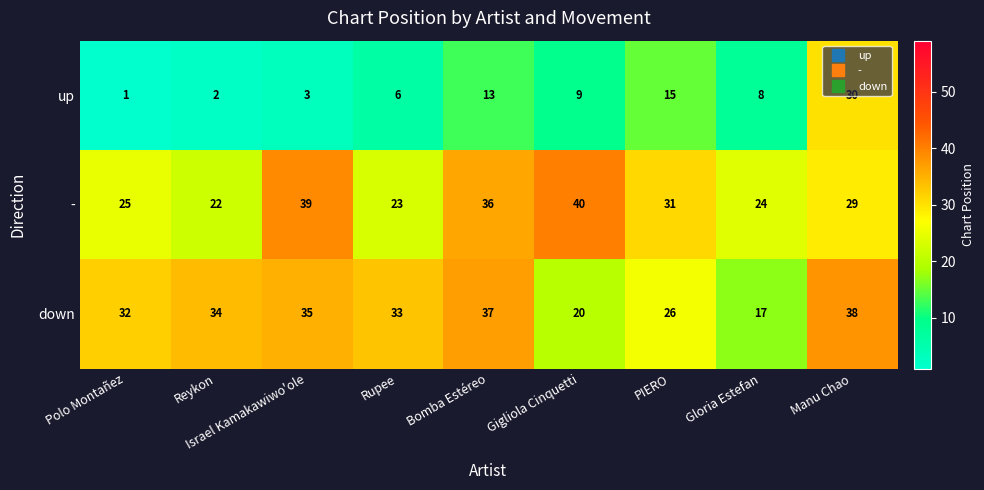

What is the difference between the - values at Reykon and PIERO?

9